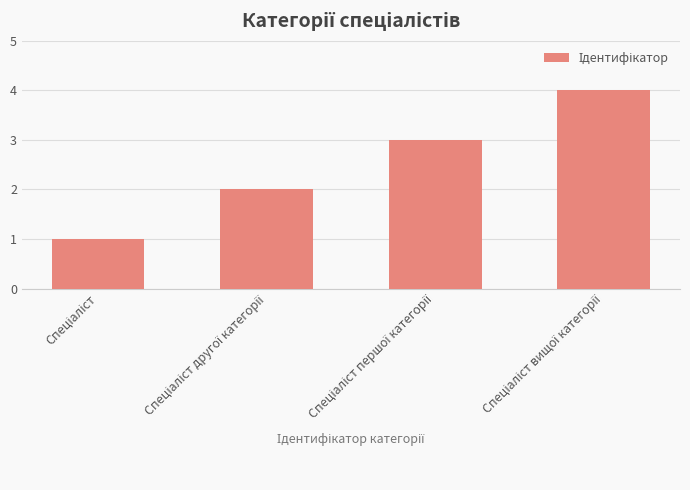

What is the sum of all values?

10